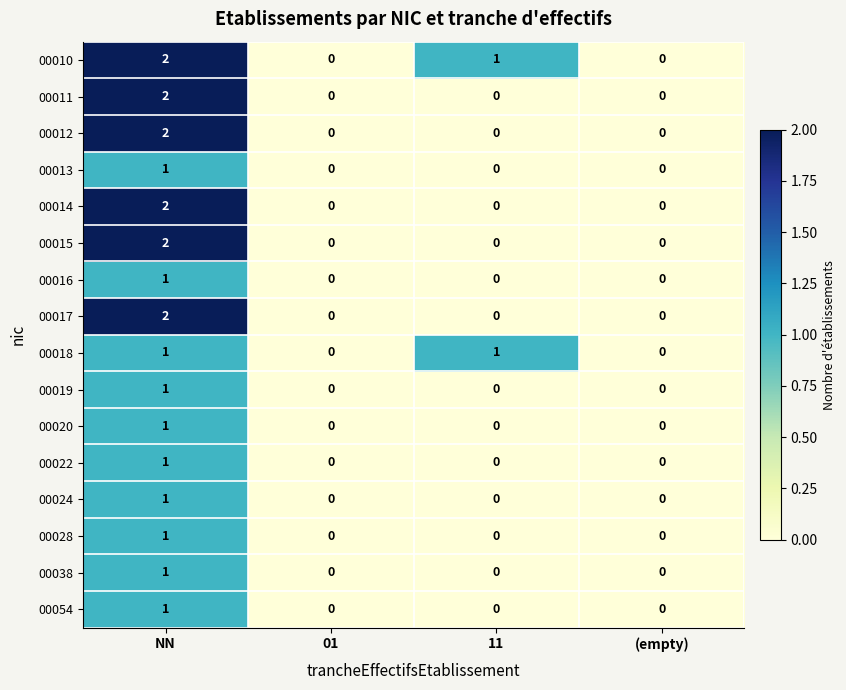

Which series has the largest total across all categories?

00010